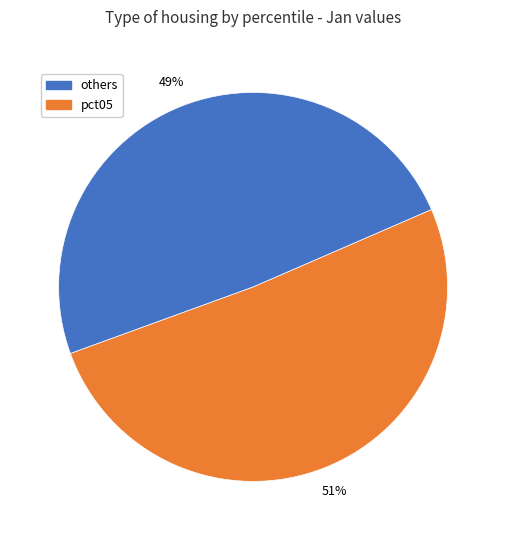

To the nearest percent, what is the average slice percentage?

50%